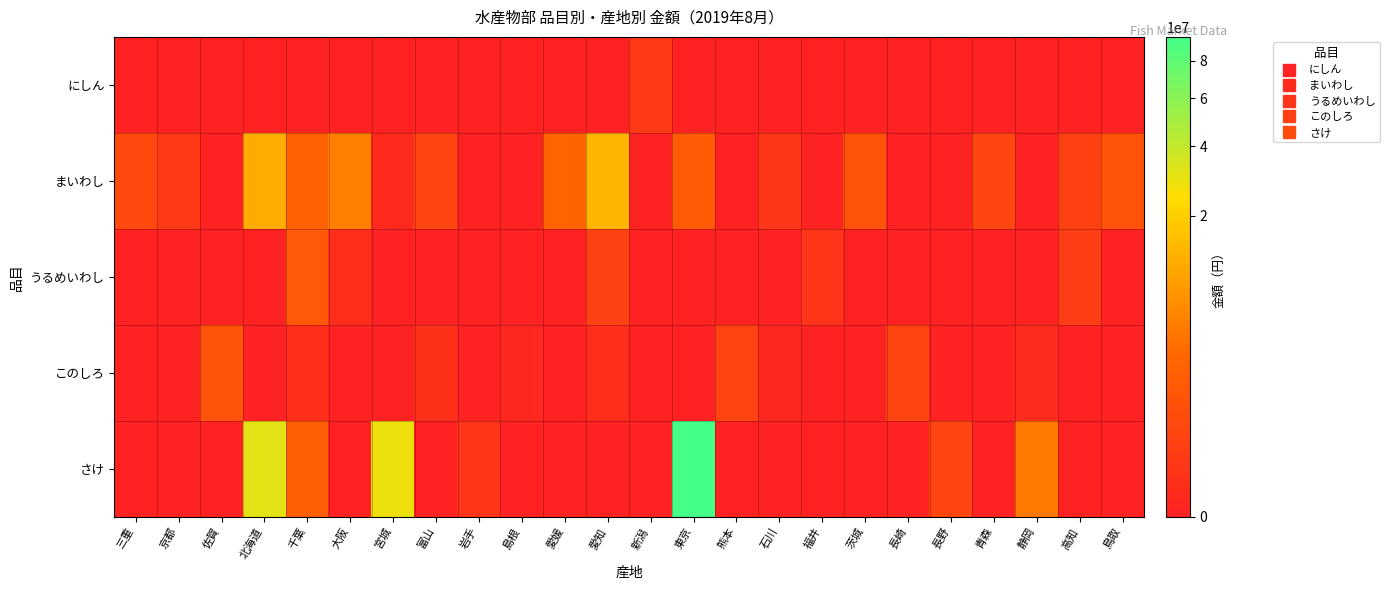

Which has a higher value, 東京 or 新潟?

新潟